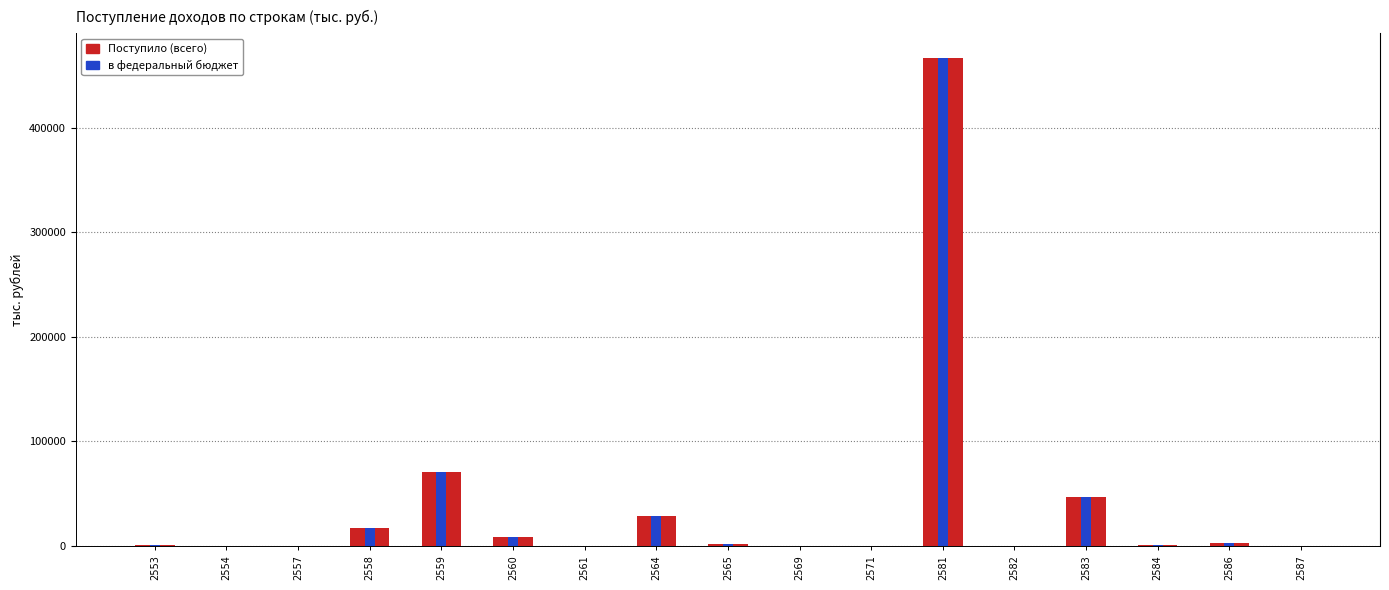

What are all the series names shown in the legend?

Поступило (всего), в федеральный бюджет